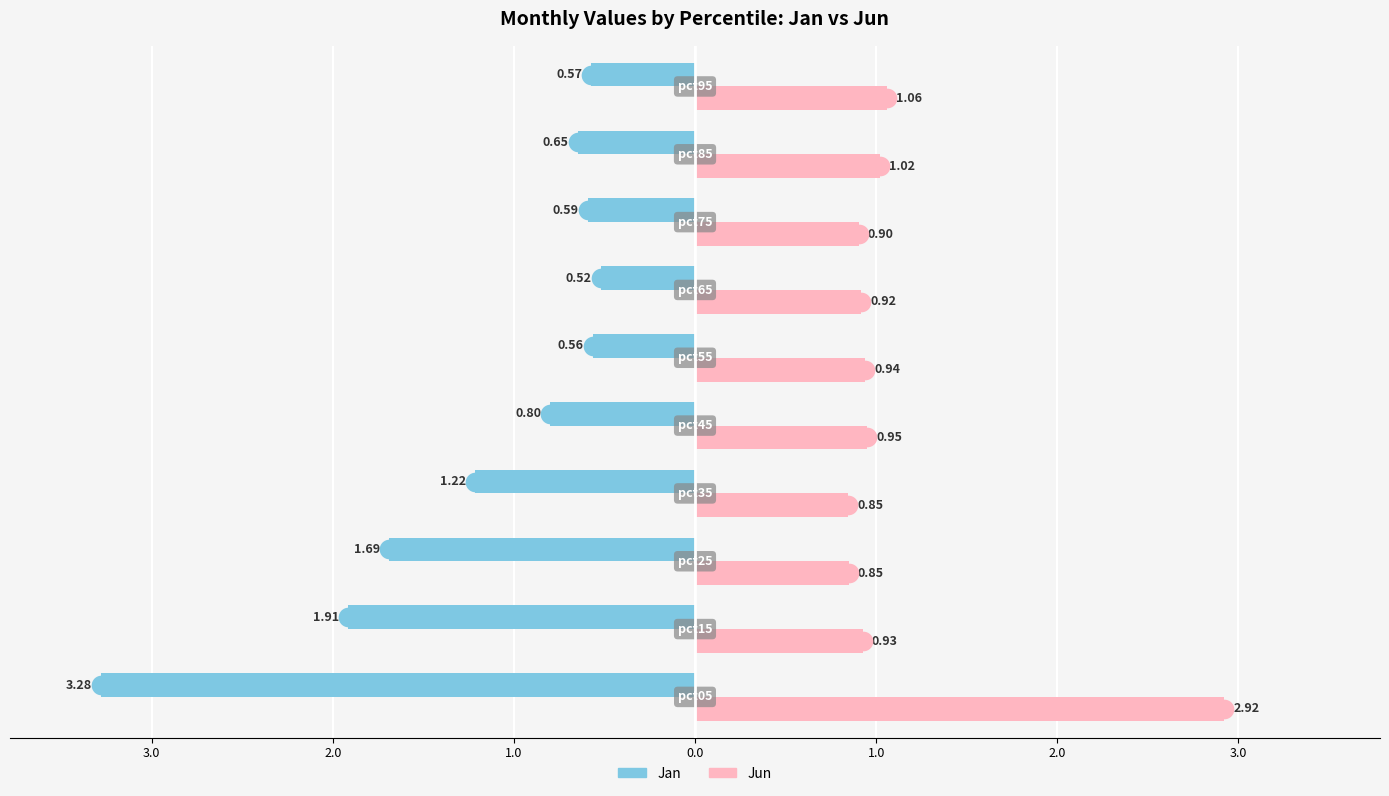

Which series reaches the minimum Y coordinate?

Jan